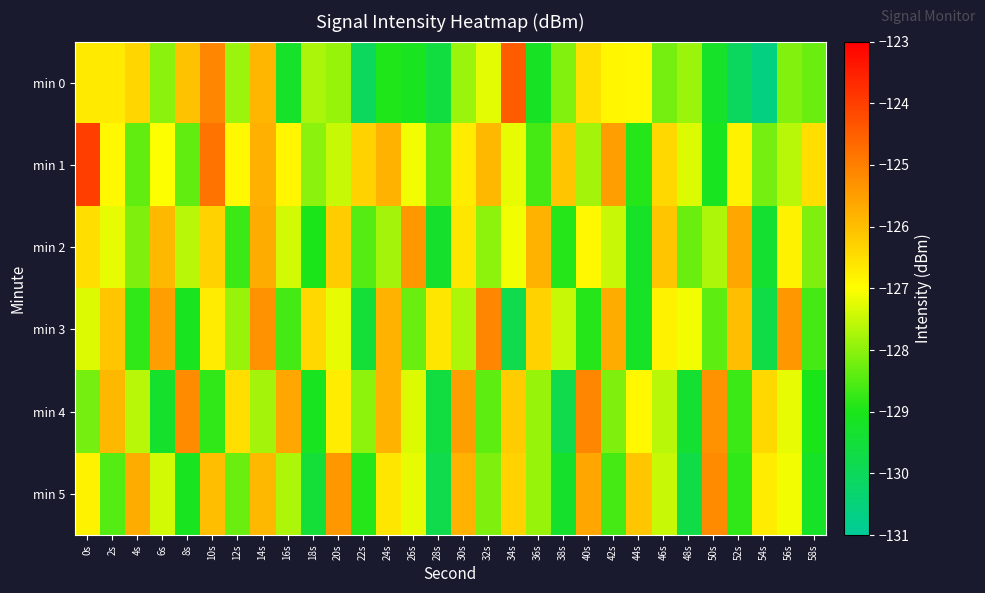

Reading left to right, extract all data points from this chart.

min 0: 0s=-126.7	2s=-126.7	4s=-126.3	6s=-128.0	8s=-126.0	10s=-125.1	12s=-127.9	14s=-125.9	16s=-129.3	18s=-127.7	20s=-127.9	22s=-130.1	24s=-129.0	26s=-129.1	28s=-129.6	30s=-127.9	32s=-127.2	34s=-124.5	36s=-129.2	38s=-128.1	40s=-126.5	42s=-126.8	44s=-126.9	46s=-128.2	48s=-127.9	50s=-129.3	52s=-130.1	54s=-130.6	56s=-128.1	58s=-128.3
min 1: 0s=-124.0	2s=-126.9	4s=-128.4	6s=-127.0	8s=-128.3	10s=-124.8	12s=-126.9	14s=-125.8	16s=-126.9	18s=-128.0	20s=-127.5	22s=-126.3	24s=-125.8	26s=-127.1	28s=-128.4	30s=-126.7	32s=-125.9	34s=-127.2	36s=-128.6	38s=-126.1	40s=-127.8	42s=-125.5	44s=-128.9	46s=-126.4	48s=-127.3	50s=-129.1	52s=-126.8	54s=-128.2	56s=-127.6	58s=-126.5
min 2: 0s=-126.5	2s=-127.2	4s=-128.1	6s=-125.9	8s=-127.6	10s=-126.3	12s=-128.7	14s=-125.7	16s=-127.4	18s=-129.0	20s=-126.2	22s=-128.5	24s=-127.8	26s=-125.4	28s=-129.3	30s=-126.6	32s=-128.0	34s=-127.1	36s=-125.8	38s=-128.9	40s=-126.9	42s=-127.5	44s=-129.2	46s=-126.1	48s=-128.3	50s=-127.7	52s=-125.6	54s=-129.4	56s=-126.8	58s=-128.1
min 3: 0s=-127.3	2s=-126.1	4s=-128.8	6s=-125.5	8s=-129.1	10s=-126.7	12s=-127.9	14s=-125.3	16s=-128.6	18s=-126.4	20s=-127.2	22s=-129.5	24s=-125.8	26s=-128.3	28s=-126.6	30s=-127.7	32s=-125.1	34s=-129.8	36s=-126.3	38s=-127.5	40s=-128.9	42s=-125.7	44s=-129.2	46s=-126.8	48s=-127.1	50s=-128.4	52s=-126.0	54s=-129.7	56s=-125.4	58s=-128.6
min 4: 0s=-128.2	2s=-125.9	4s=-127.6	6s=-129.3	8s=-125.2	10s=-128.8	12s=-126.5	14s=-127.8	16s=-125.6	18s=-129.1	20s=-126.7	22s=-128.0	24s=-125.8	26s=-127.3	28s=-129.6	30s=-125.5	32s=-128.4	34s=-126.2	36s=-127.9	38s=-129.8	40s=-125.1	42s=-128.1	44s=-126.9	46s=-127.6	48s=-129.4	50s=-125.3	52s=-128.7	54s=-126.4	56s=-127.2	58s=-129.0
min 5: 0s=-126.8	2s=-128.5	4s=-125.7	6s=-127.4	8s=-129.1	10s=-126.0	12s=-128.3	14s=-125.9	16s=-127.7	18s=-129.5	20s=-125.4	22s=-128.9	24s=-126.6	26s=-127.2	28s=-129.8	30s=-125.8	32s=-128.1	34s=-126.3	36s=-127.9	38s=-129.3	40s=-125.6	42s=-128.6	44s=-126.1	46s=-127.5	48s=-129.7	50s=-125.2	52s=-128.8	54s=-126.7	56s=-127.1	58s=-129.2